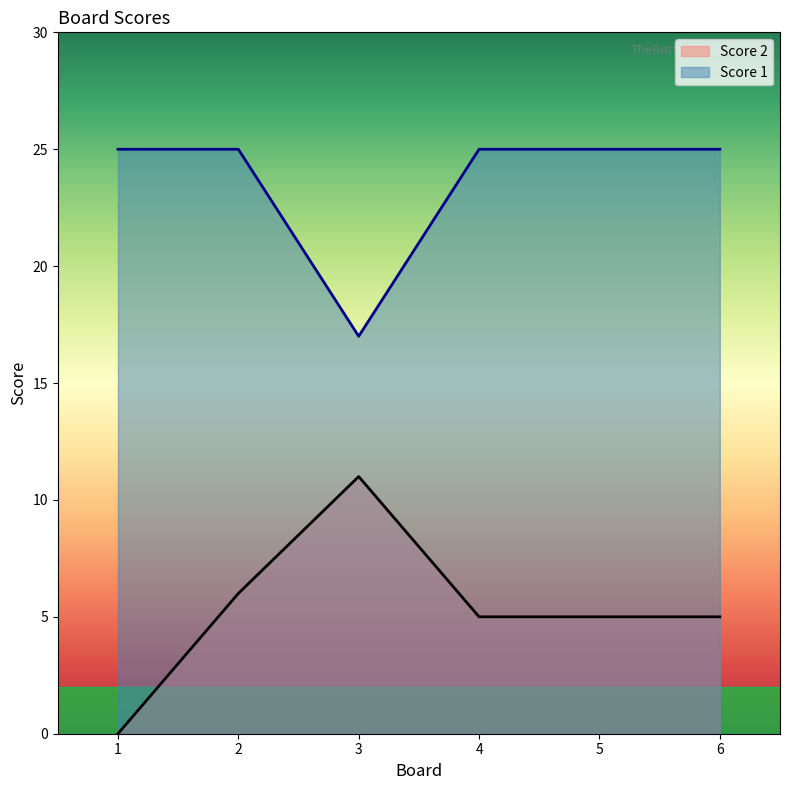

The value of Score 1 at 1 is 25. True or false?

True